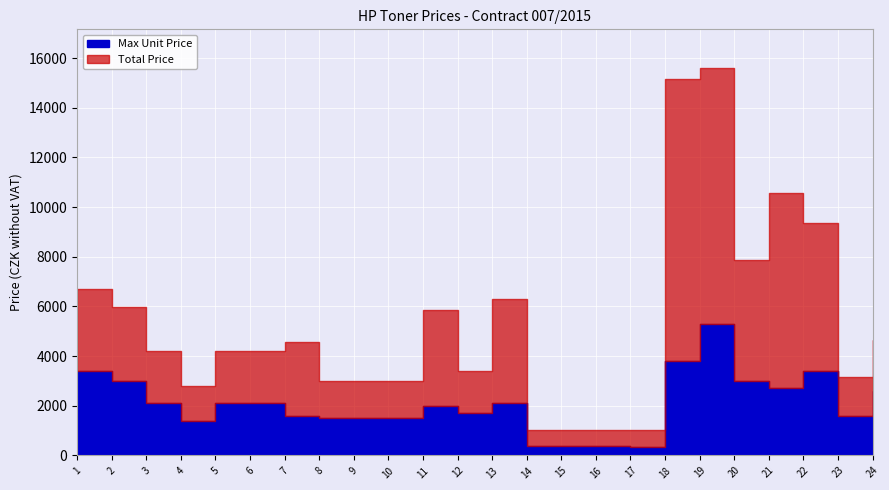

List the series in order of their peak value, lowest first.

Max Unit Price, Total Price